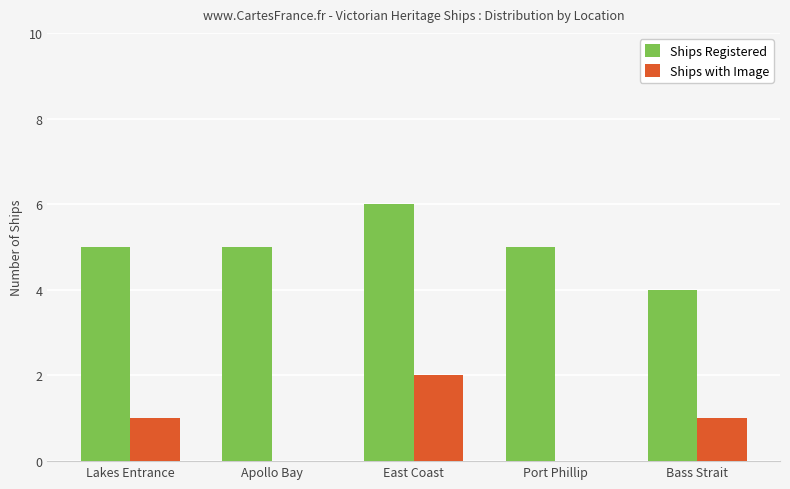

Read the Ships Registered value at Port Phillip.

5